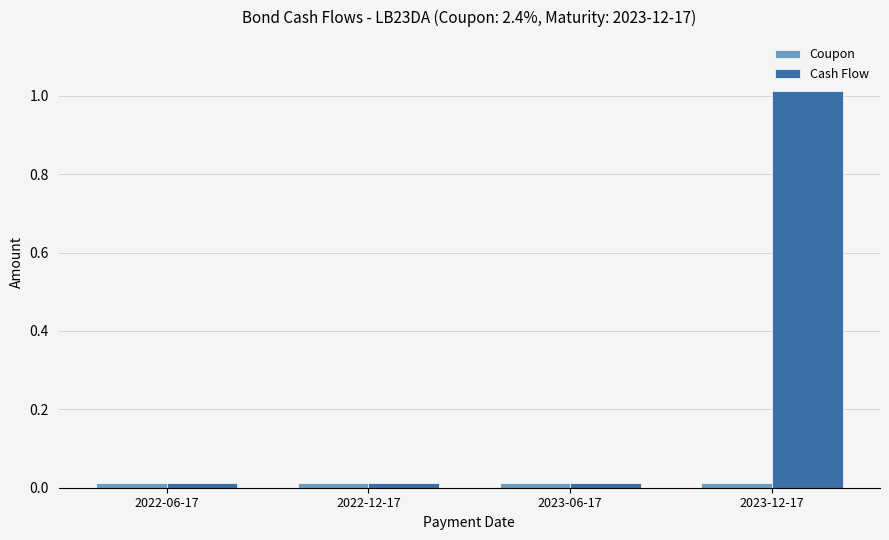

How many categories are shown in the chart?

4